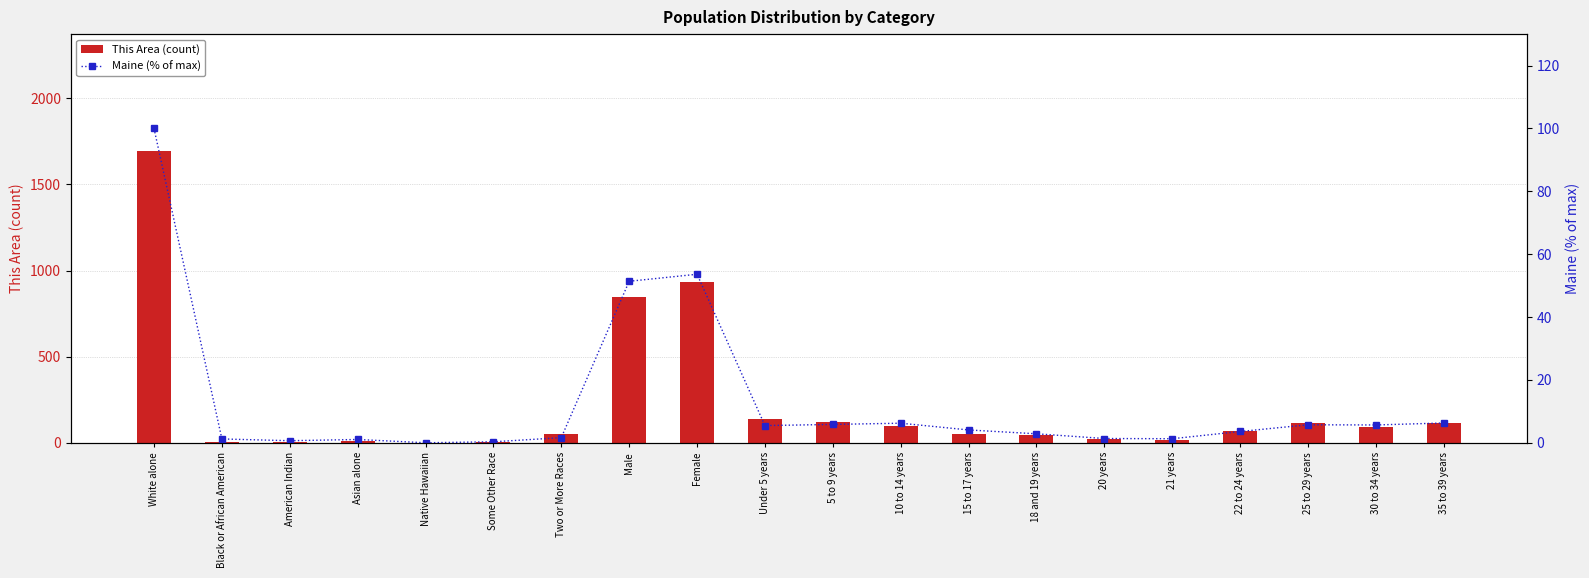

Between American Indian and 22 to 24 years, which series saw the biggest shift?

This Area (count)